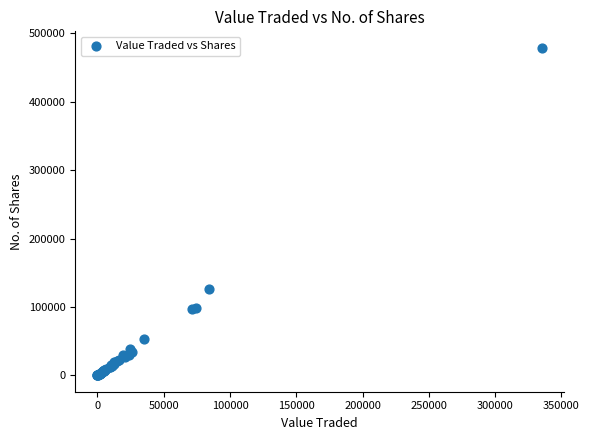

What Y value in the scatter plot is closest to 239427?

126866